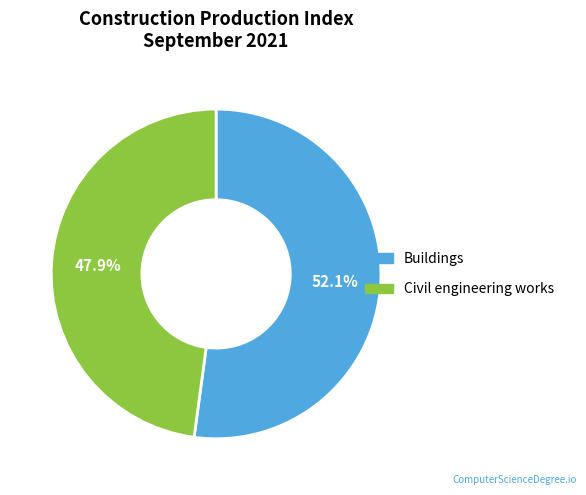

The Civil engineering works slice represents 42% of the pie. True or false?

False